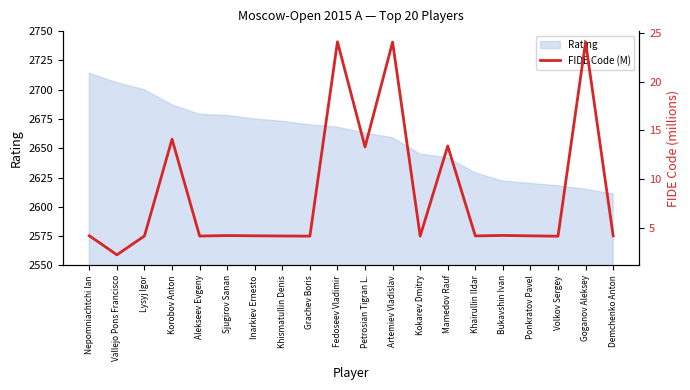

At which category does the chart reach its minimum across all series?

Vallejo Pons Francisco